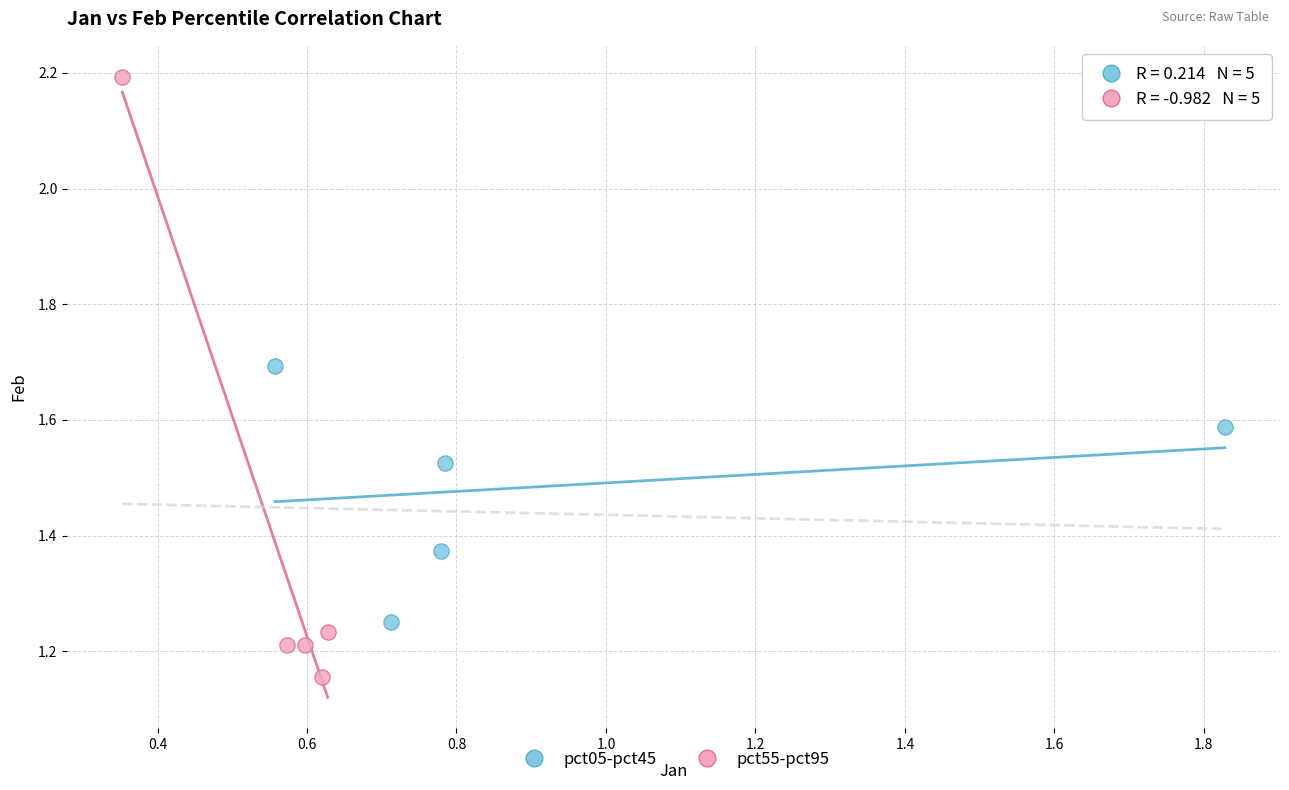

Which series has the widest spread of Y values?

pct55-pct95